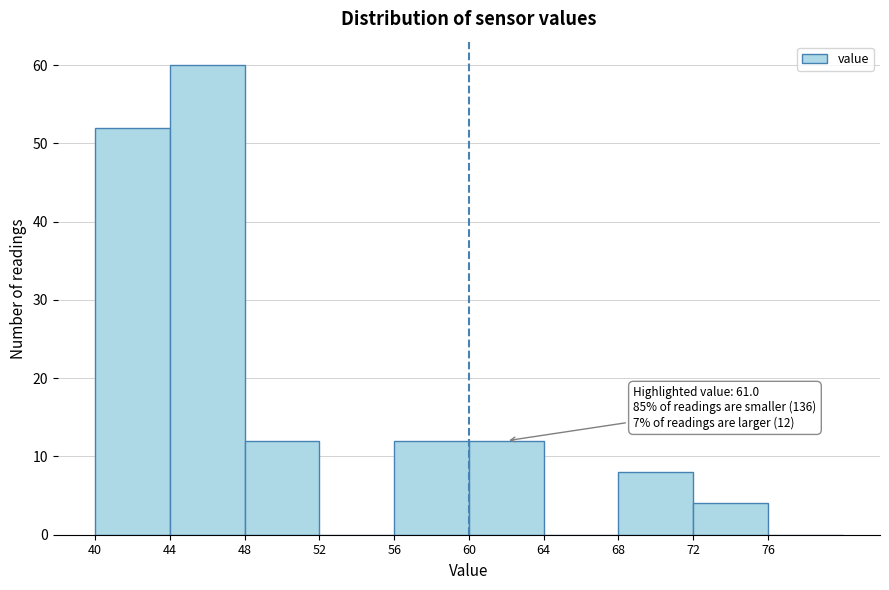

Over which range of the x-axis is the bar tallest?

44 to 48